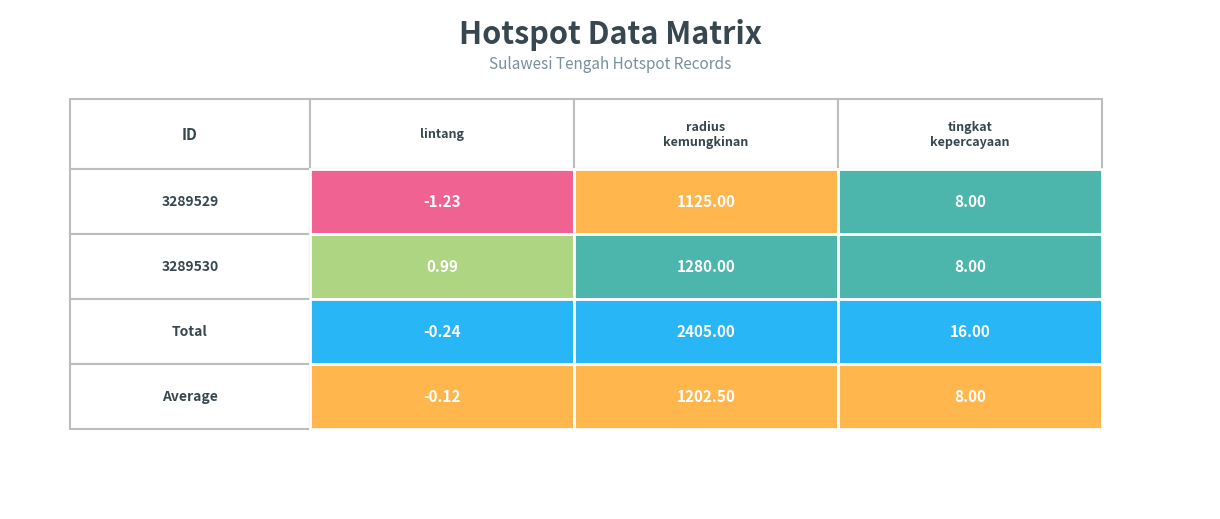

Reading left to right, list all the values displayed in this chart.

3289529: 0=-1.2	1=1125.0	2=8.0
3289530: 0=1.0	1=1280.0	2=8.0